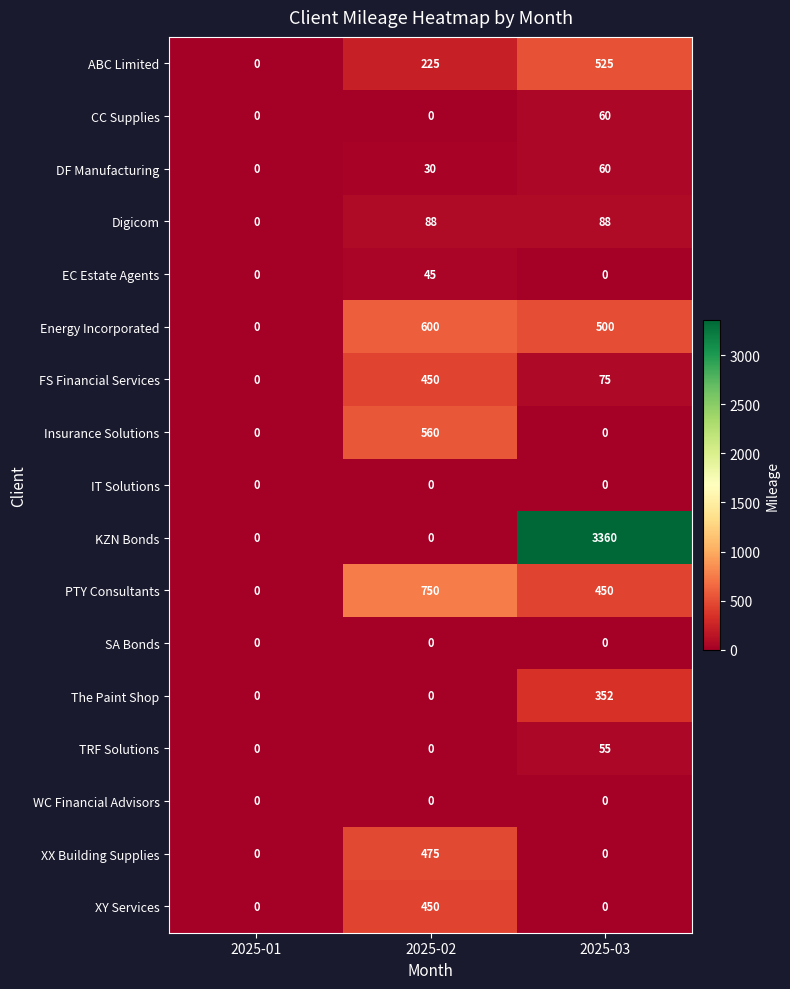

What is the sum of the CC Supplies values at 2025-01 and 2025-03?

60